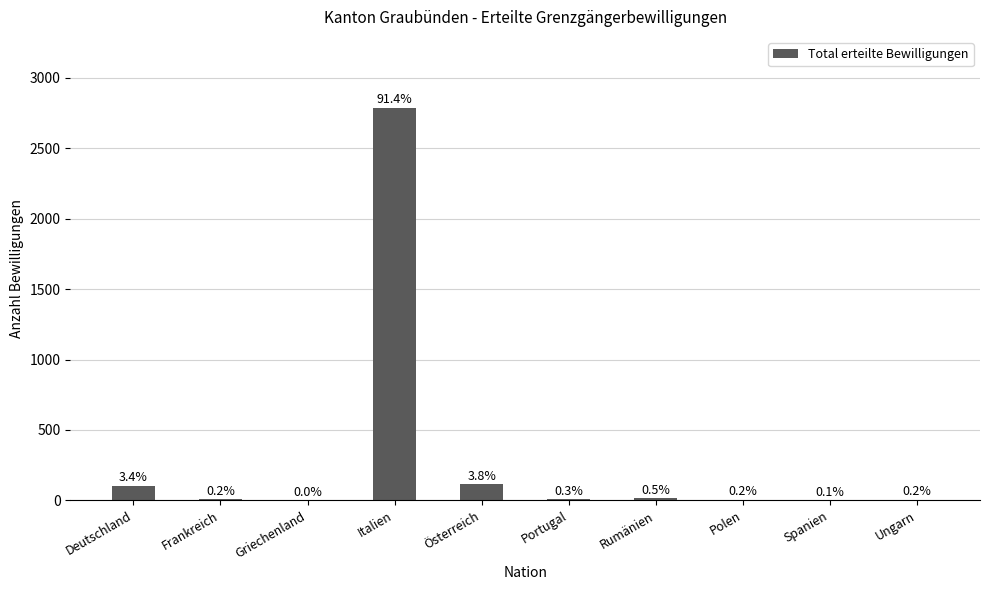

Rank the categories by value from highest to lowest.

Italien, Österreich, Deutschland, Rumänien, Portugal, Frankreich, Polen, Ungarn, Spanien, Griechenland